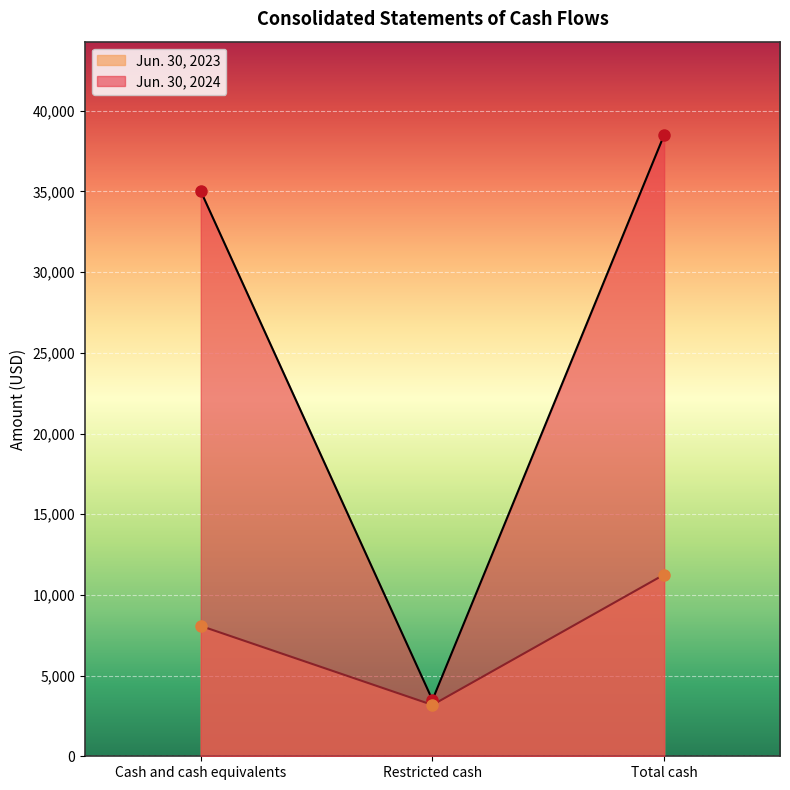

Count the number of categories in the chart.

3